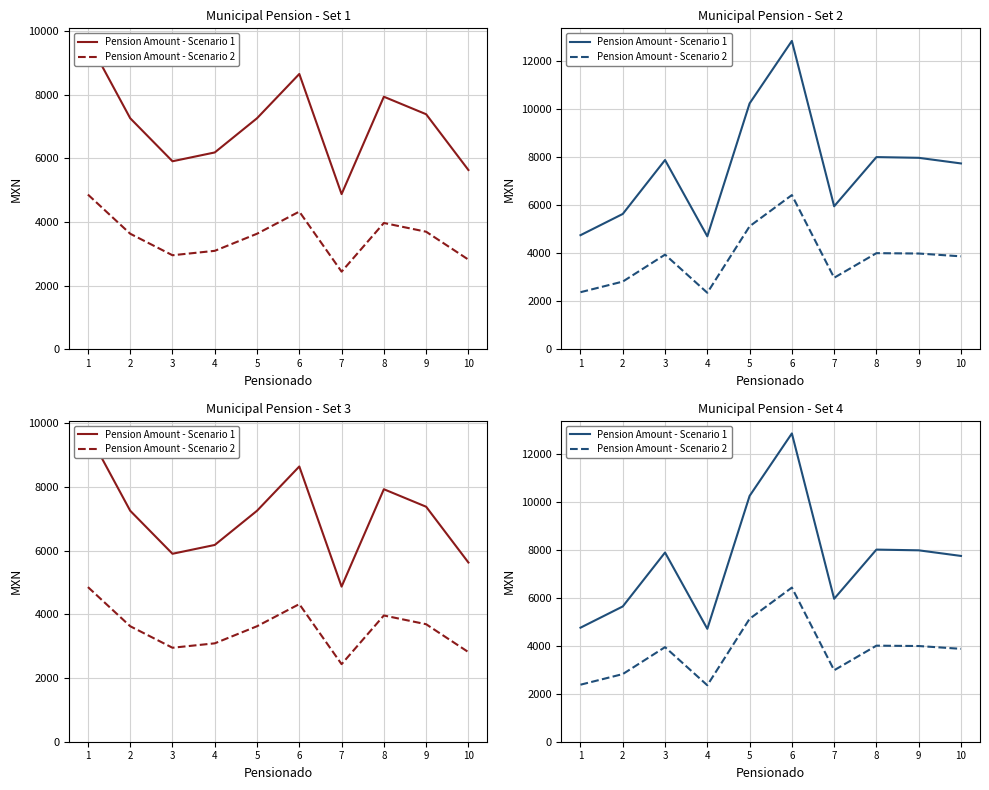

Rank the series by their maximum value, from lowest to highest.

Pension Amount - Scenario 2, Pension Amount - Scenario 1